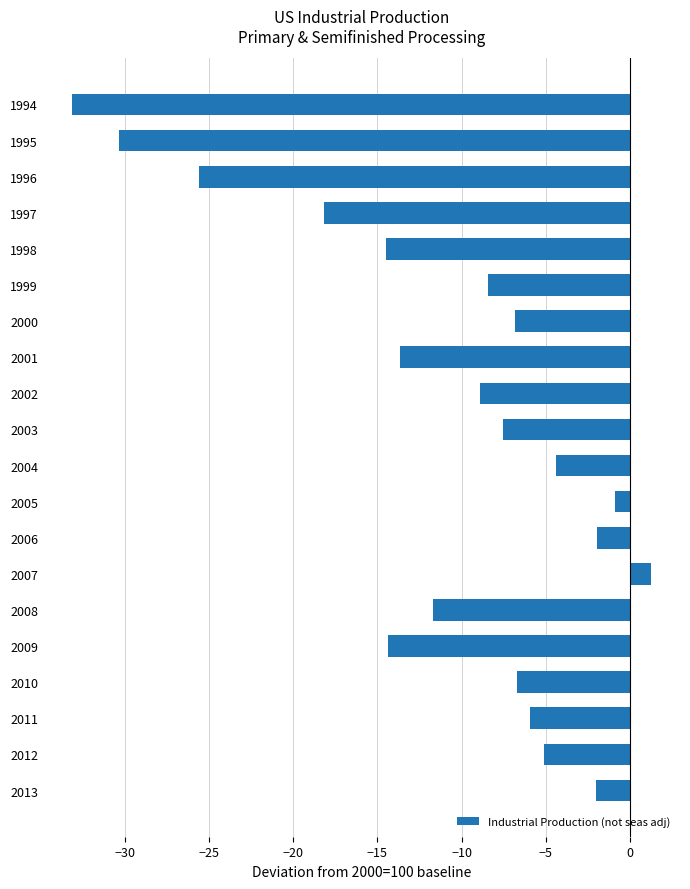

How many values are above zero?

1